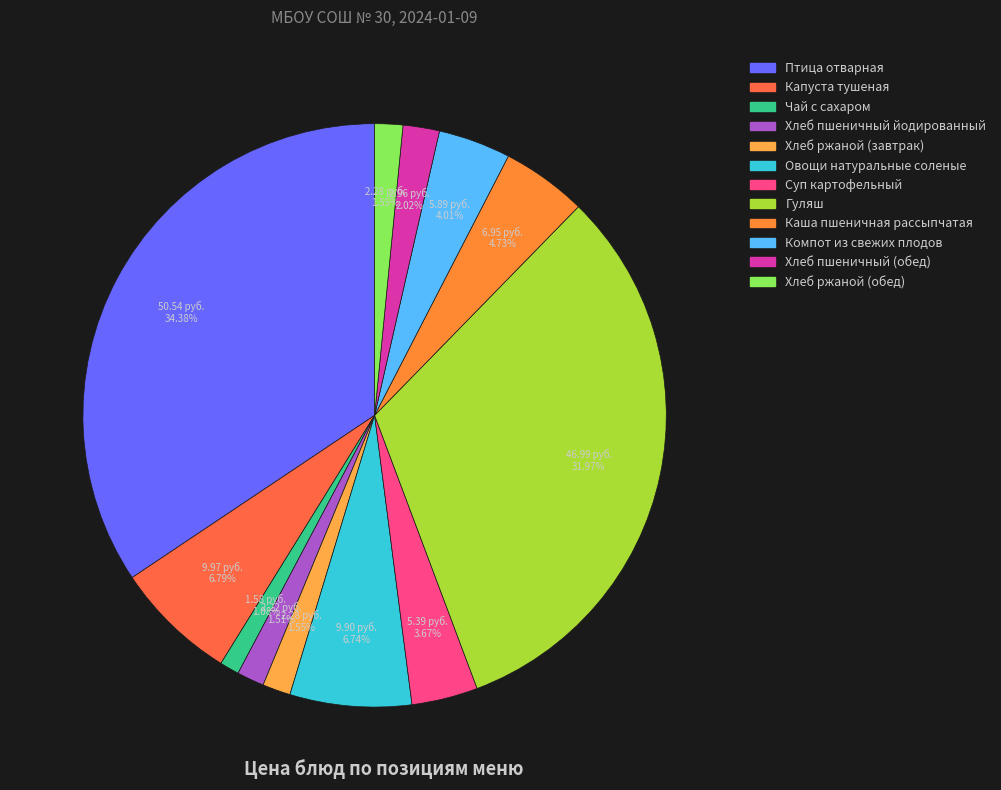

The Птица отварная slice represents 25% of the pie. True or false?

False